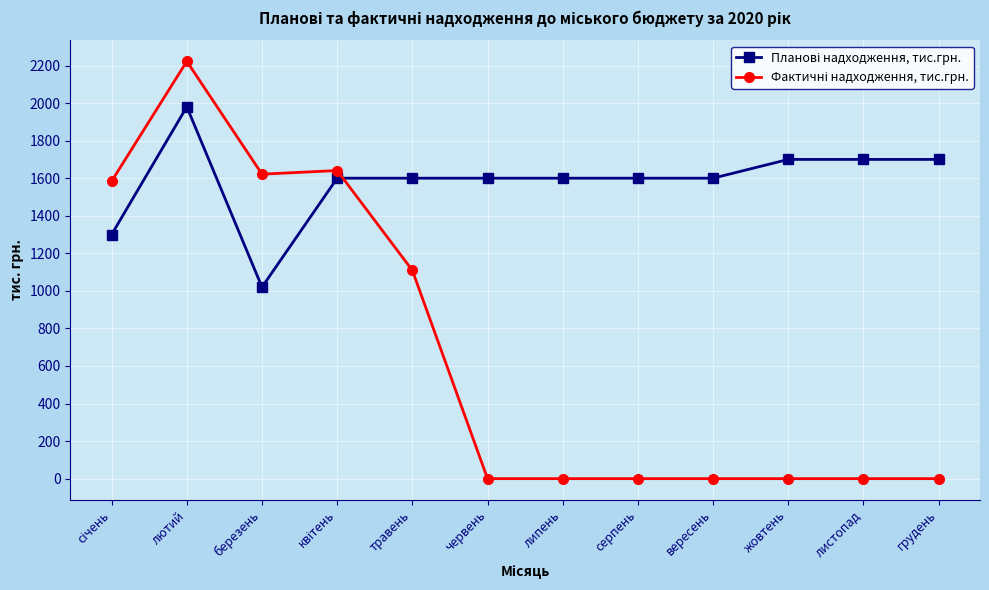

What is the total value across all series at червень?

1600.0